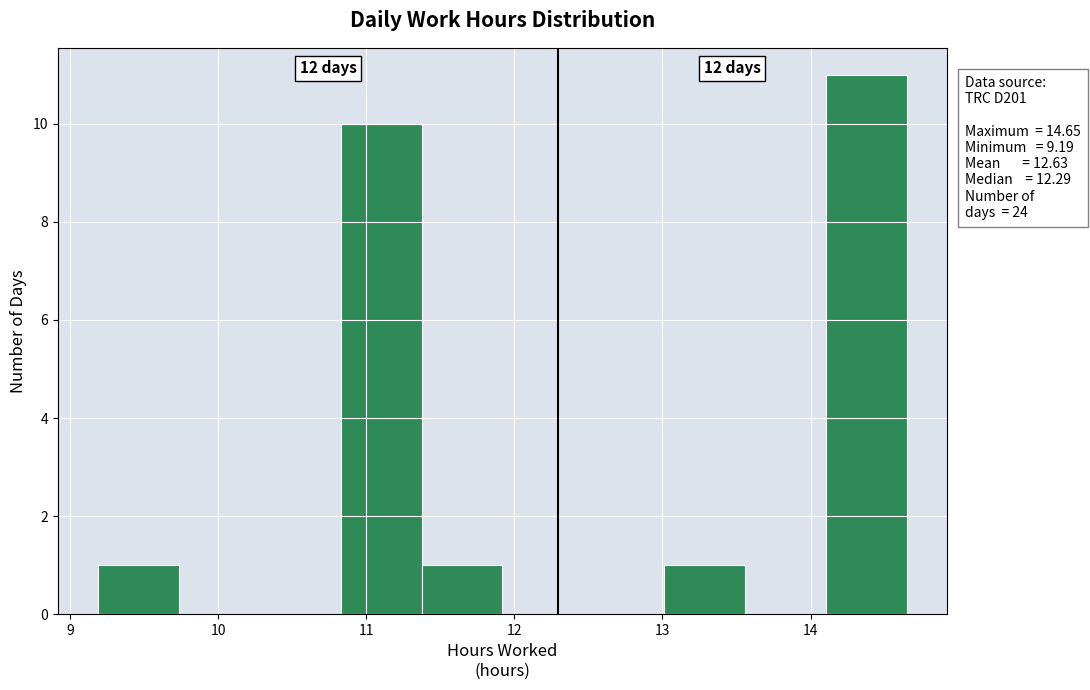

Over which range of the x-axis is the bar tallest?

14.1 to 14.7